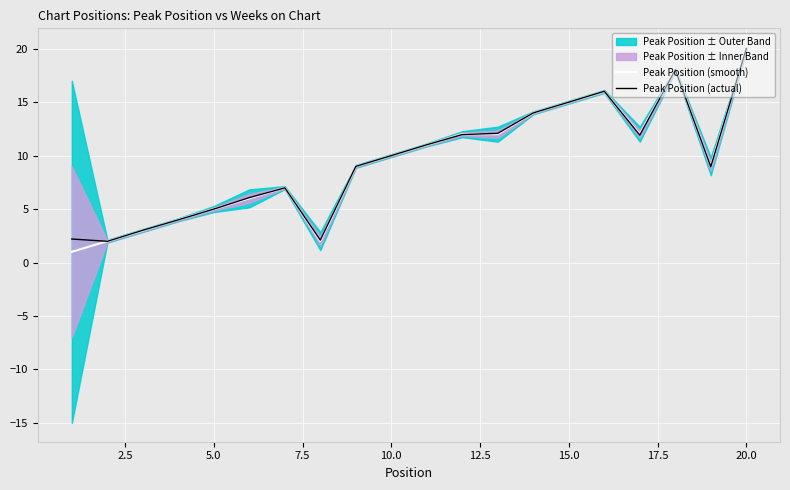

True or false: Peak Position (actual) has a value of 7.5 at 15.0.

False